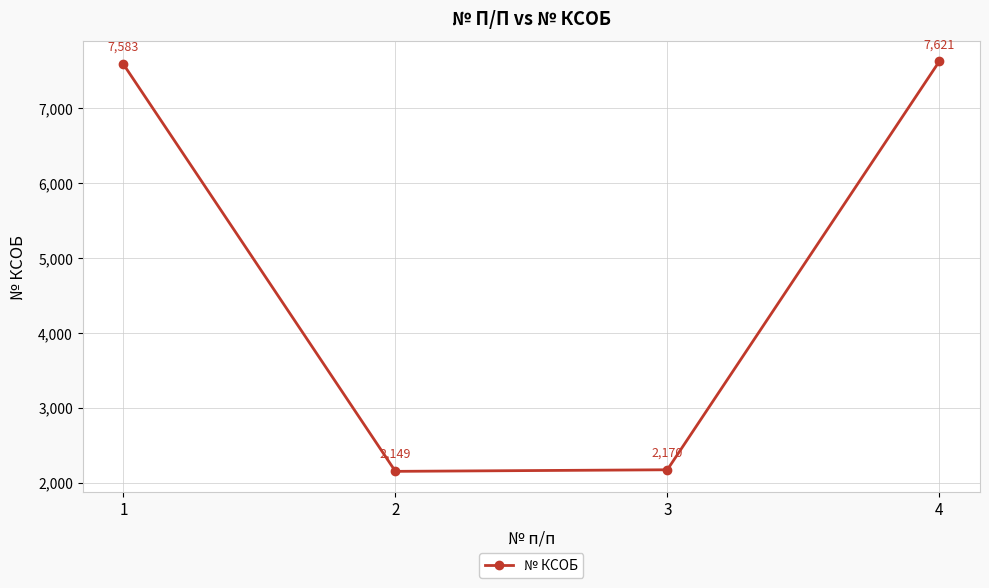

How many values are below 7583?

2